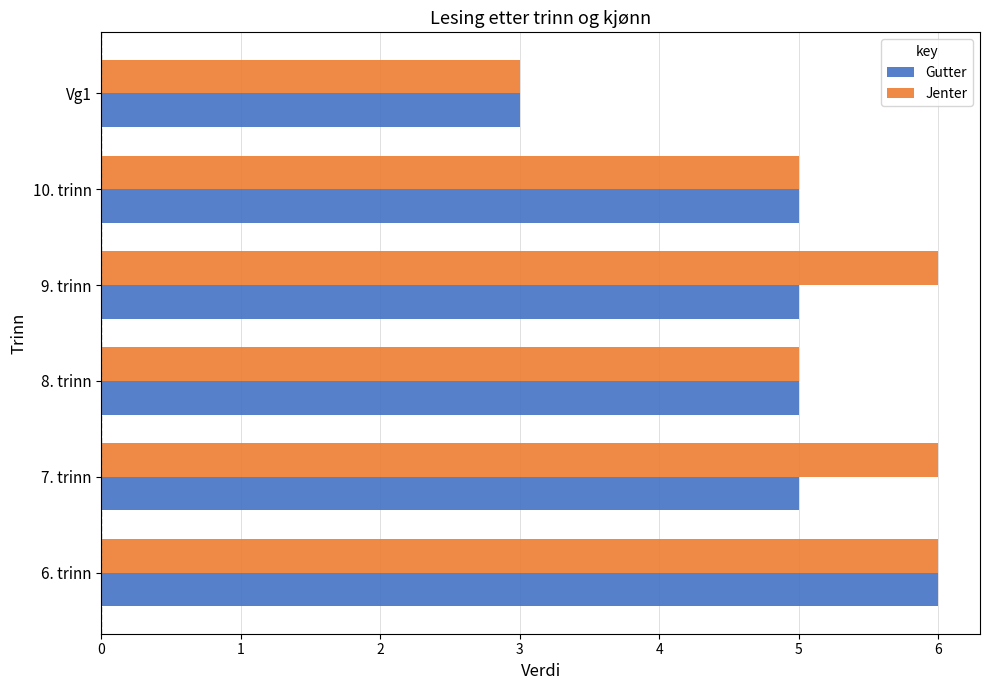

What are all the series names shown in the legend?

Gutter, Jenter